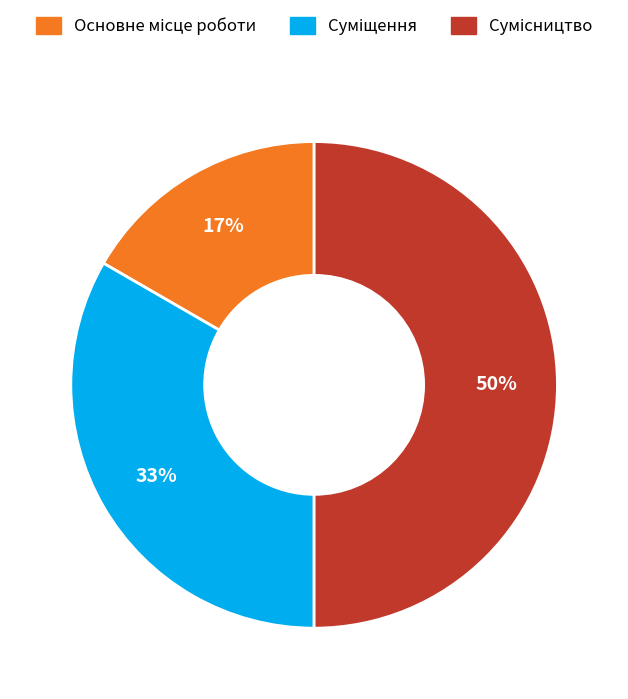

To the nearest percent, what is the average slice percentage?

33%